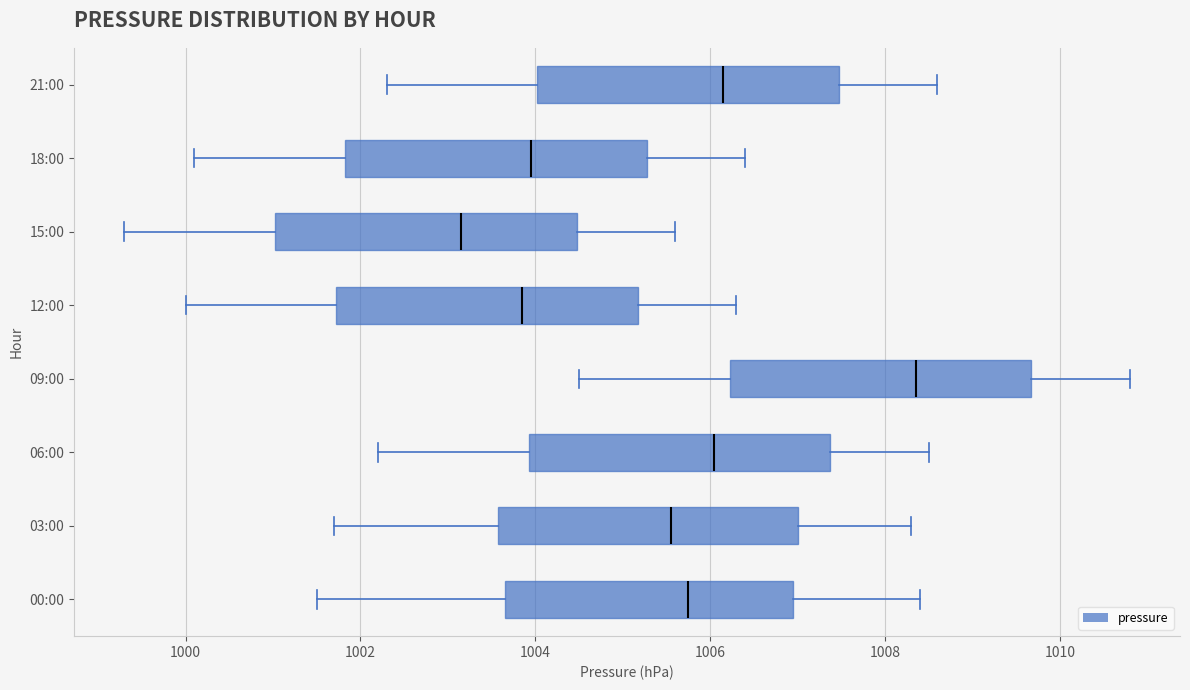

Reading bottom to top, read every box against the x-axis: the position of its median line, the range the box covers, and the ends of its whiskers. The values are not printed on the chart, so give them approximately, as read against the axis.

00:00: median 1005.8, box 1003.6 to 1007.0, whiskers 1001.6 to 1008.4
03:00: median 1005.6, box 1003.6 to 1007.0, whiskers 1001.8 to 1008.4
06:00: median 1006.0, box 1004.0 to 1007.4, whiskers 1002.2 to 1008.6
09:00: median 1008.4, box 1006.2 to 1009.6, whiskers 1004.6 to 1010.8
12:00: median 1003.8, box 1001.8 to 1005.2, whiskers 1000.0 to 1006.4
15:00: median 1003.2, box 1001.0 to 1004.4, whiskers 999.4 to 1005.6
18:00: median 1004.0, box 1001.8 to 1005.2, whiskers 1000.2 to 1006.4
21:00: median 1006.2, box 1004.0 to 1007.4, whiskers 1002.4 to 1008.6